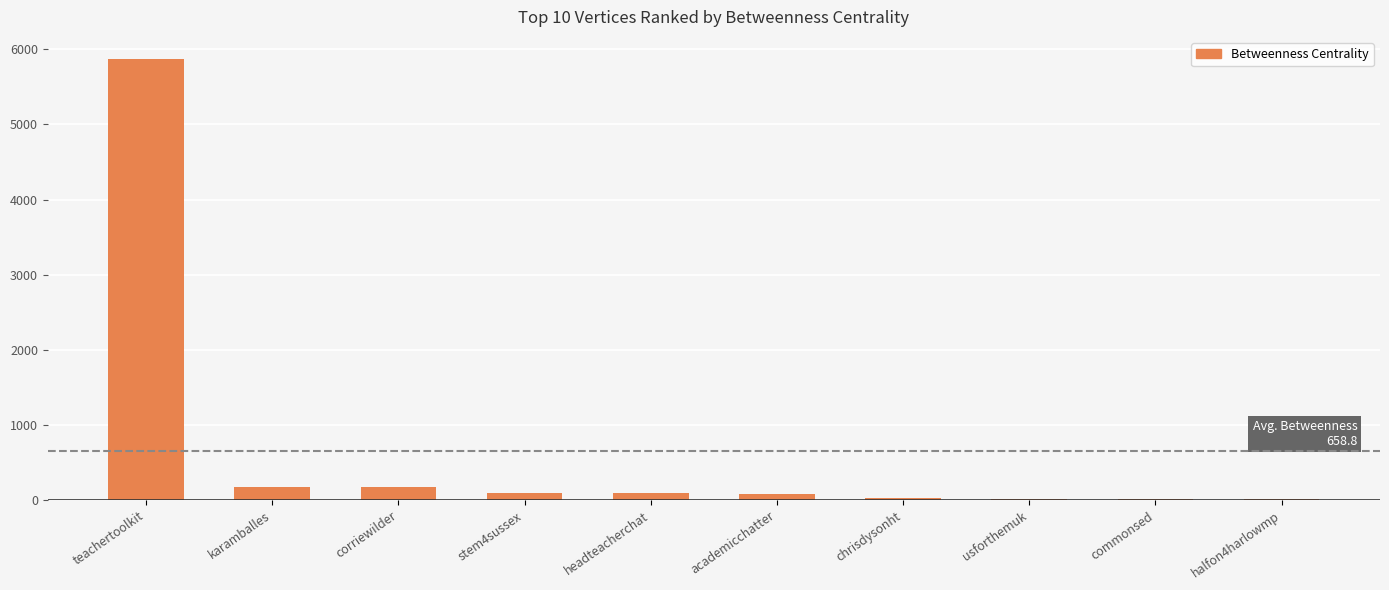

What is the sum of all values?

6588.0